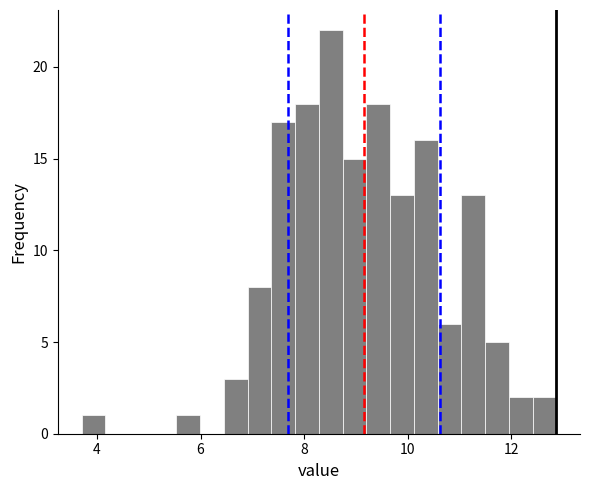

Around what value on the x-axis is the tallest bar? Give the approximate position of its centre, as read against the axis.

8.6